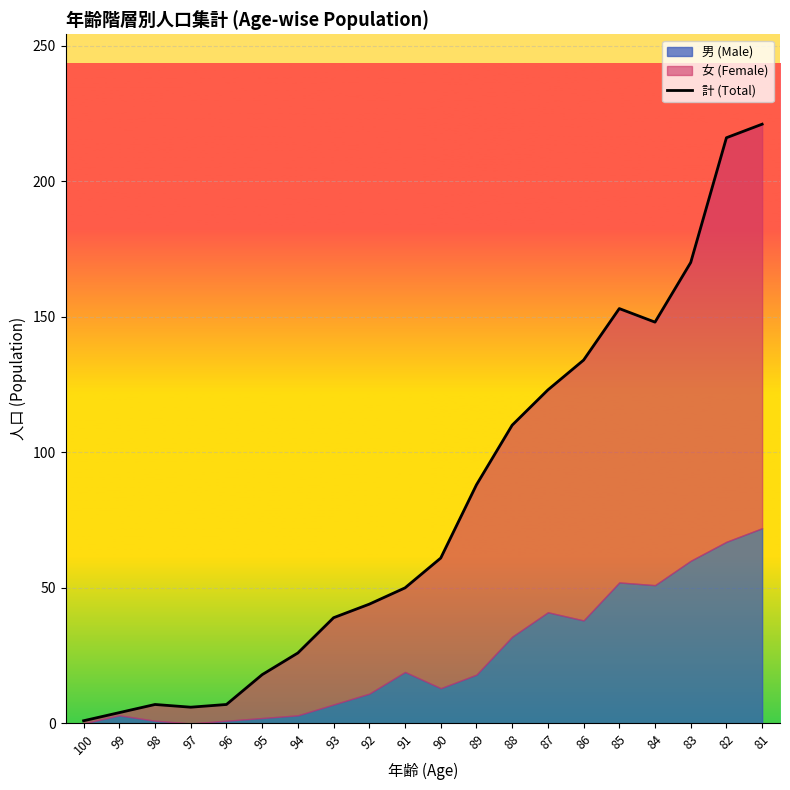

Rank the categories by value from highest to lowest.

81, 82, 83, 85, 84, 86, 87, 88, 89, 90, 91, 92, 93, 94, 95, 98, 96, 97, 99, 100